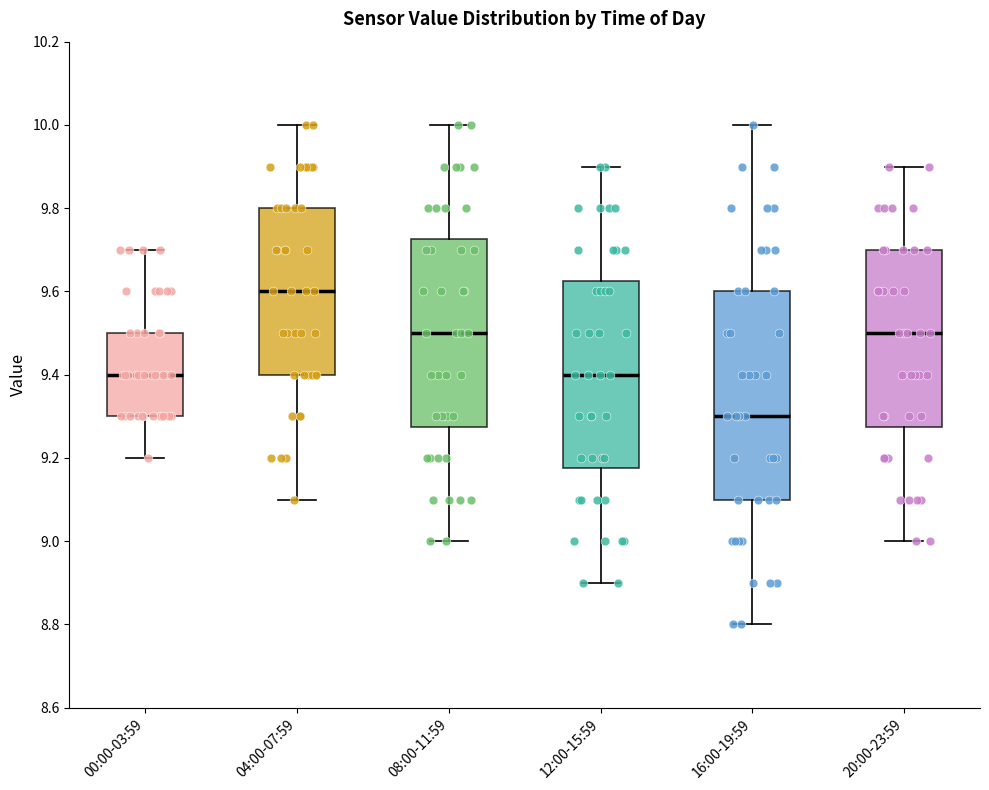

Where is the upper edge of the box for 08:00-11:59 on the y-axis? The values are not printed on the chart, so give them approximately, as read against the axis.

9.72